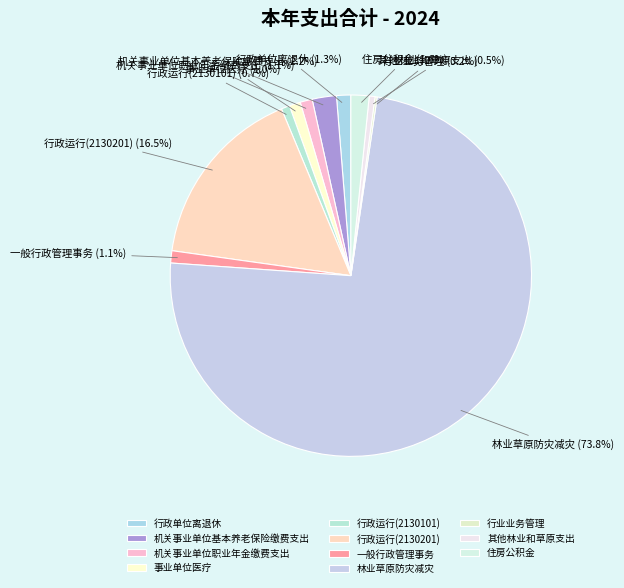

Is 行政运行(2130201) the majority of the pie?

No